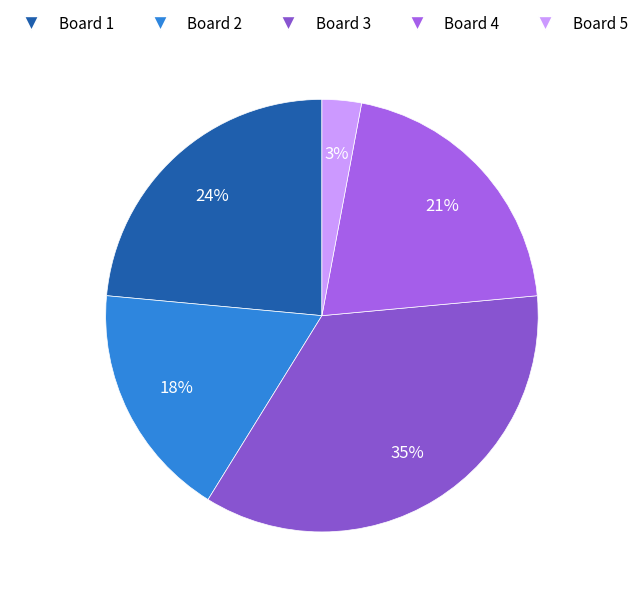

Rank the categories by value from highest to lowest.

Board 3, Board 1, Board 4, Board 2, Board 5